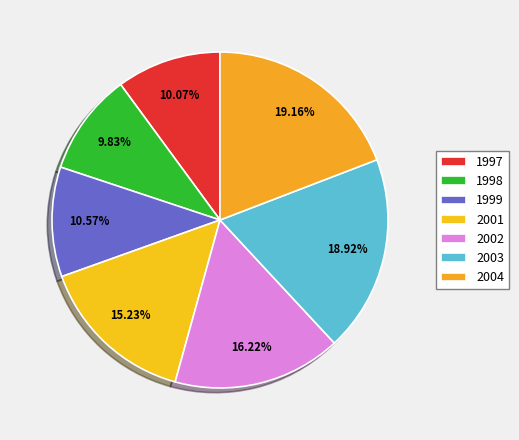

To the nearest percent, what is the combined percentage of 2002 and 1998?

26%